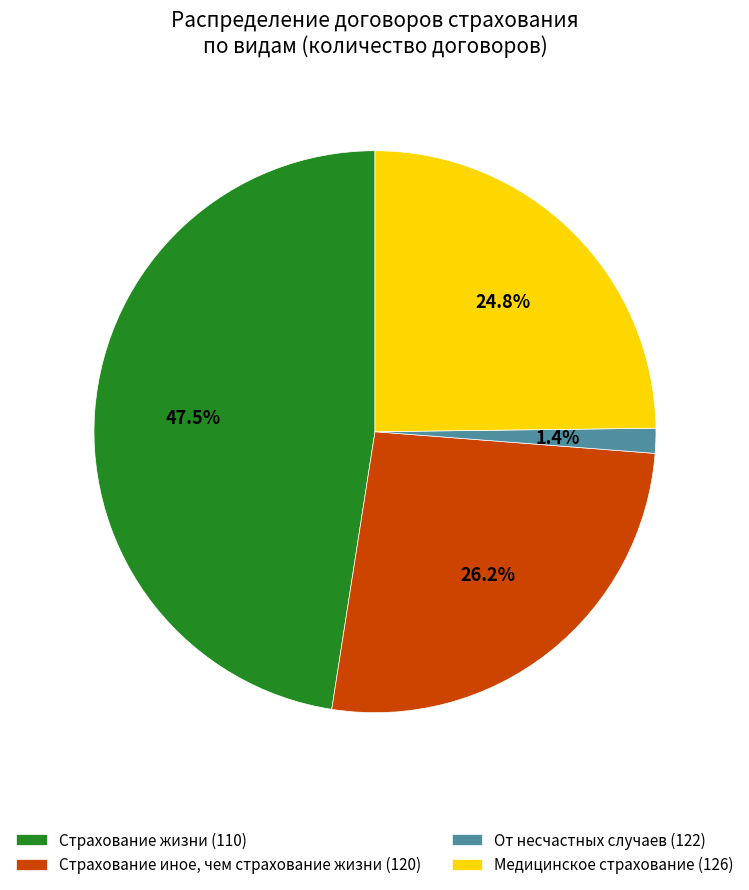

To the nearest percent, what is the average slice percentage?

25%